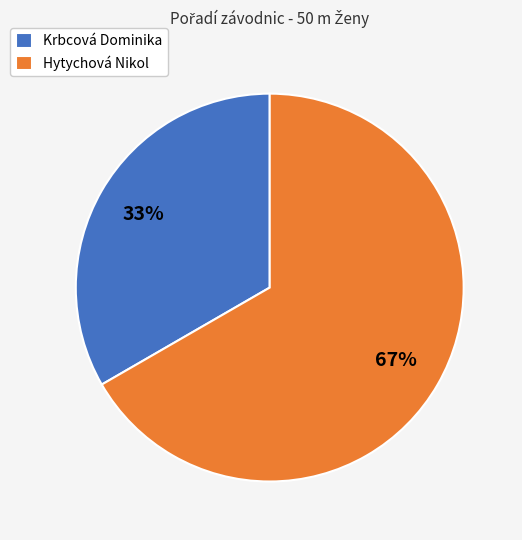

The Hytychová Nikol slice represents 67% of the pie. True or false?

True